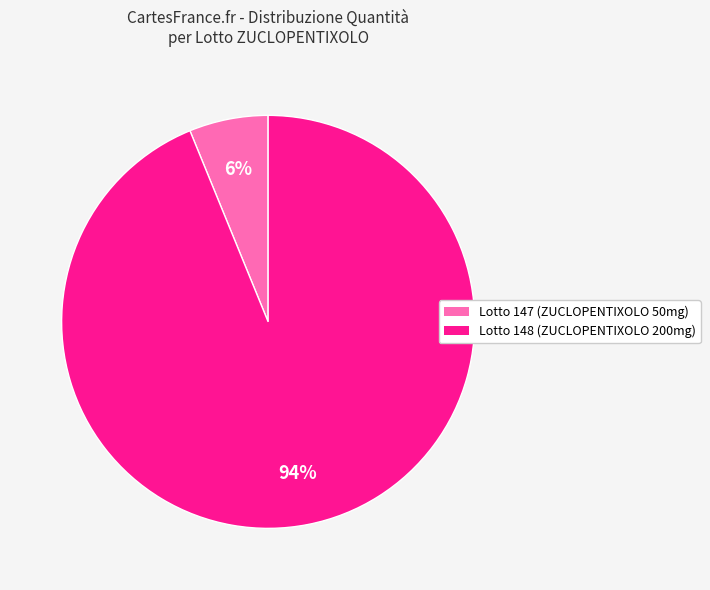

The Lotto 147 slice represents 6% of the pie. True or false?

True